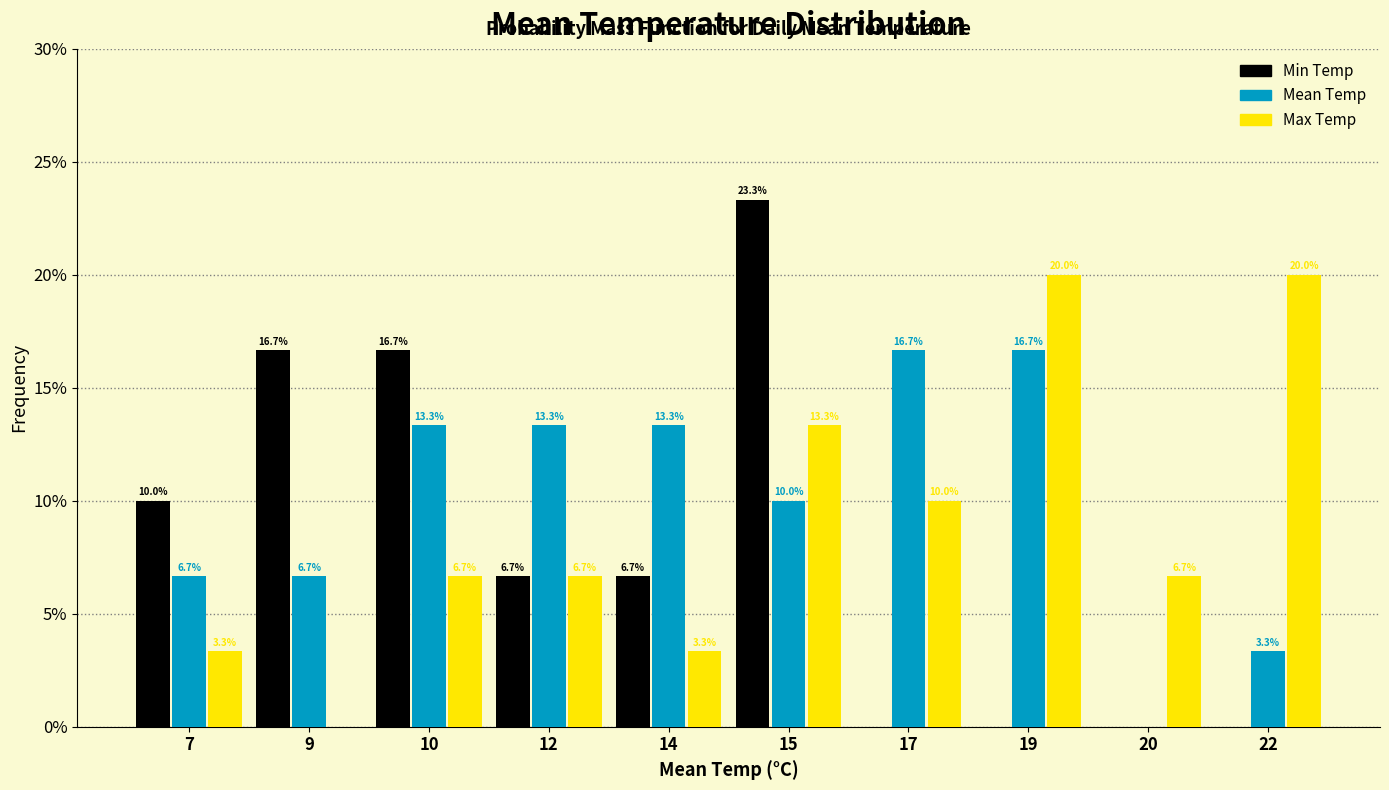

Reading right to left, extract all data points from this chart.

Min Temp: 22=0.0	20=0.0	19=0.0	17=0.0	15=23.3	14=6.7	12=6.7	10=16.7	9=16.7	7=10.0
Mean Temp: 22=3.3	20=0.0	19=16.7	17=16.7	15=10.0	14=13.3	12=13.3	10=13.3	9=6.7	7=6.7
Max Temp: 22=20.0	20=6.7	19=20.0	17=10.0	15=13.3	14=3.3	12=6.7	10=6.7	9=0.0	7=3.3